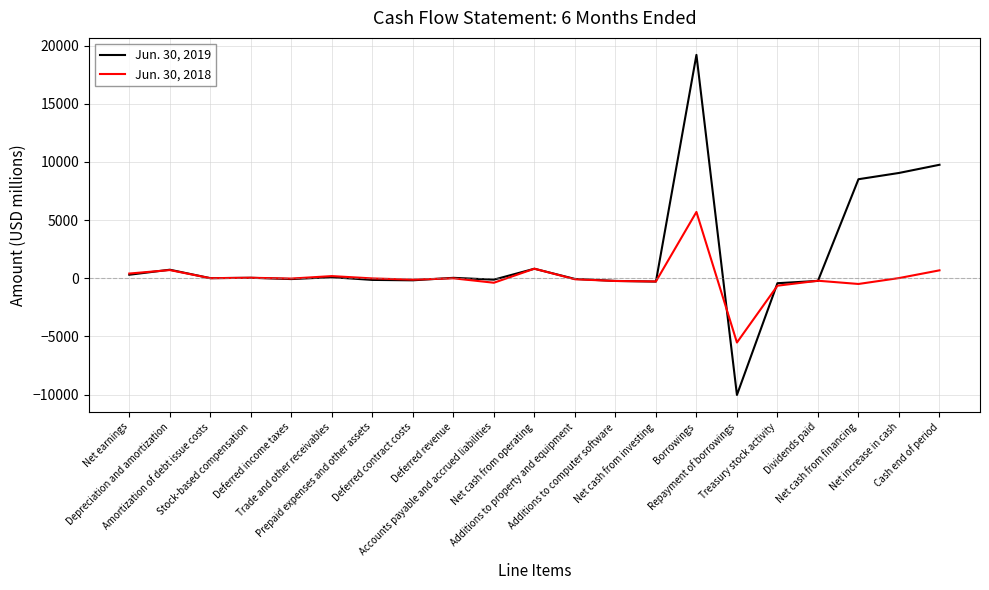

True or false: Jun. 30, 2018 has a value of -383 at Accounts payable and accrued liabilities.

True